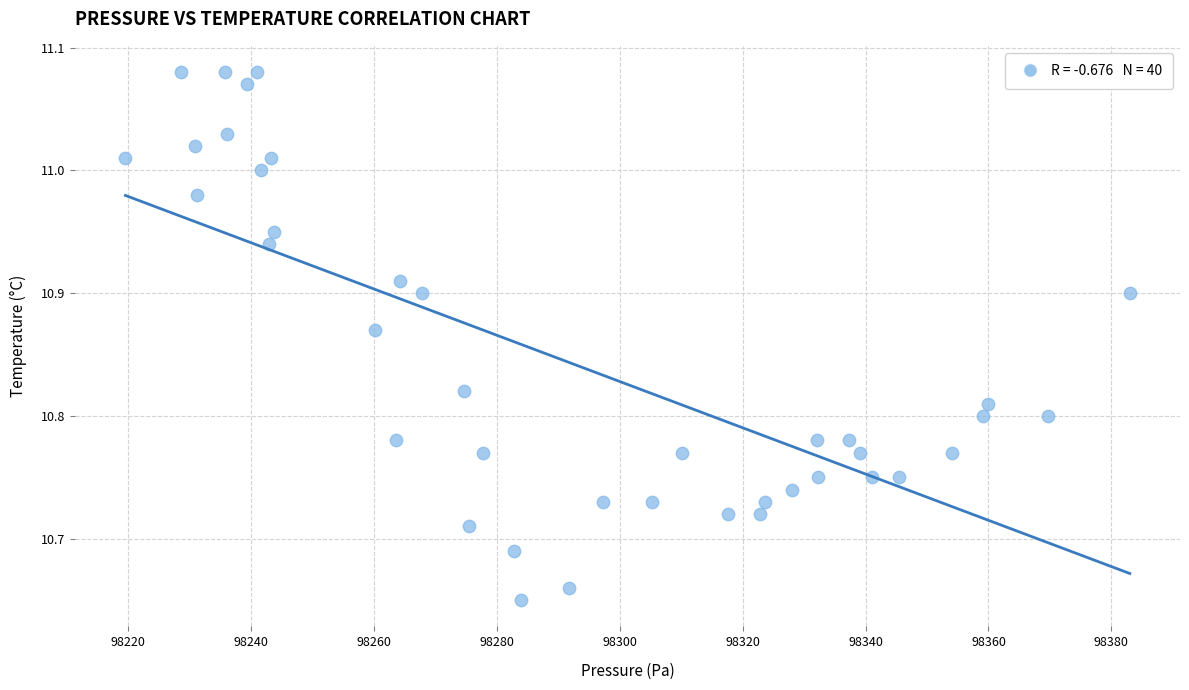

How many points are shown in the scatter plot?

40